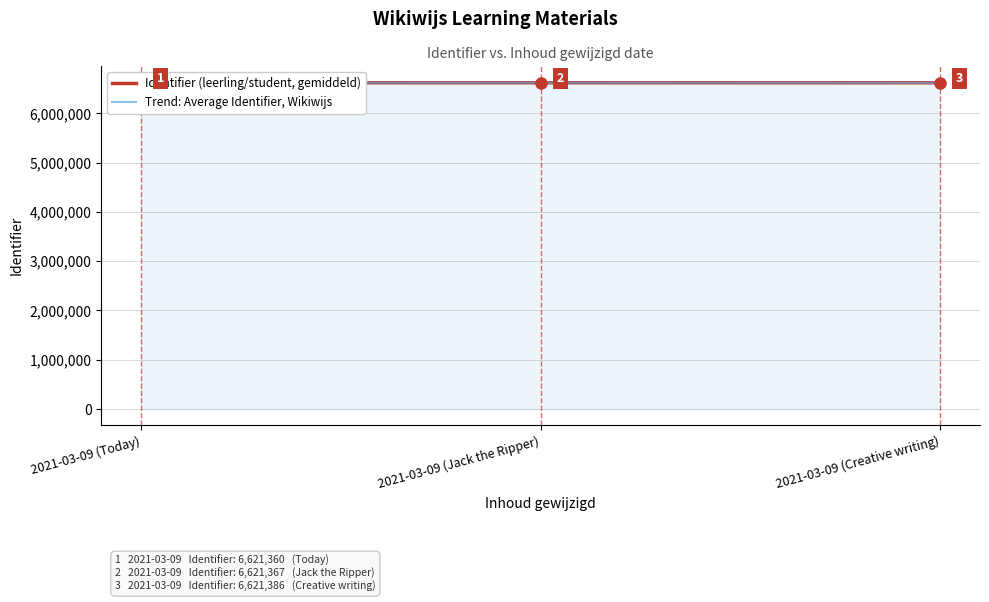

What value does the data have at 2021-03-09 (Jack the Ripper)?

6621367